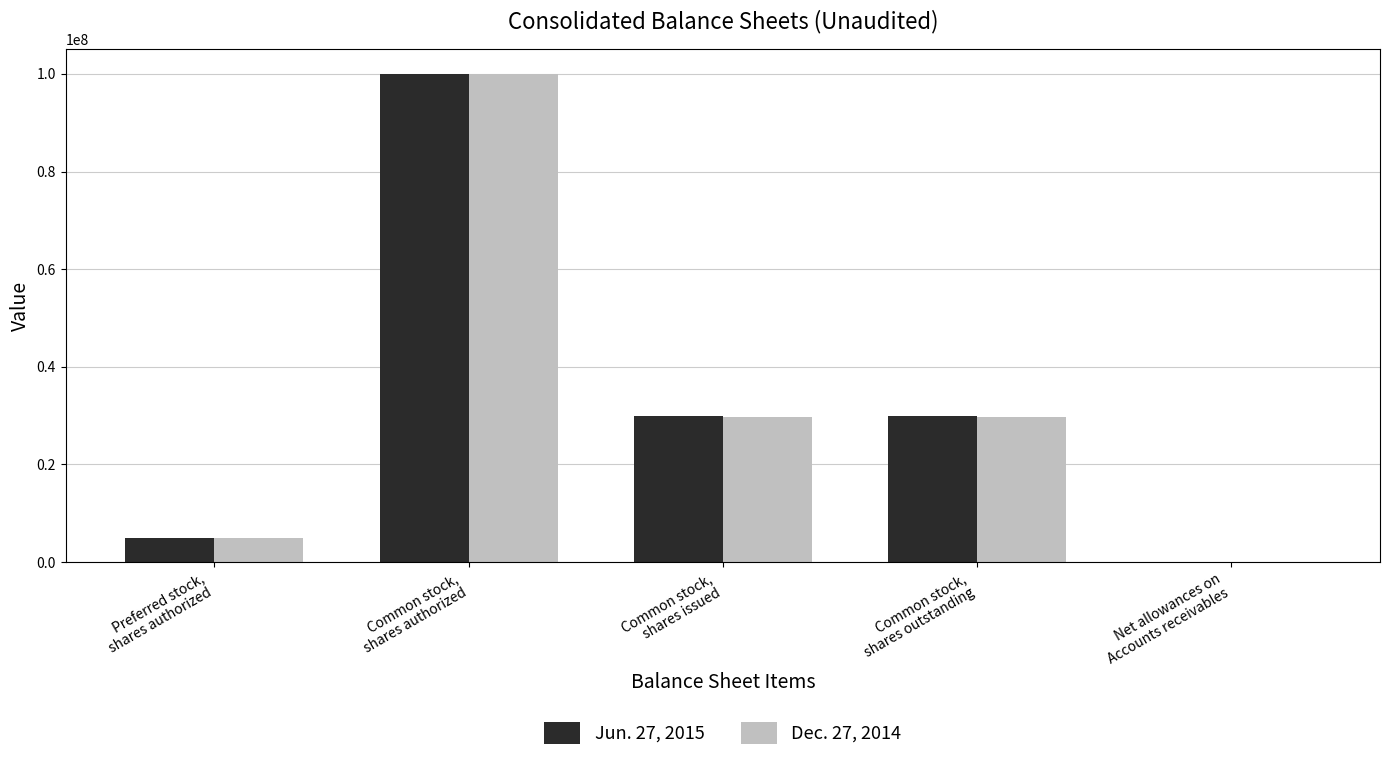

Reading left to right, what are all the values shown in this chart?

Jun. 27, 2015: 5000000	100000000	29815393	29815393	67
Dec. 27, 2014: 5000000	100000000	29644602	29644602	67